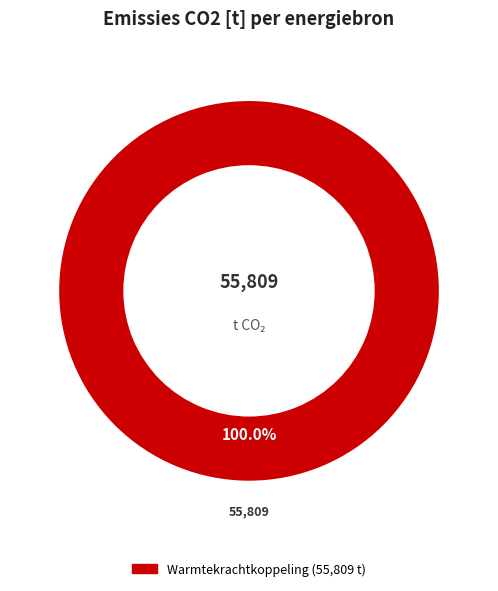

Is there a majority slice in this chart?

Yes